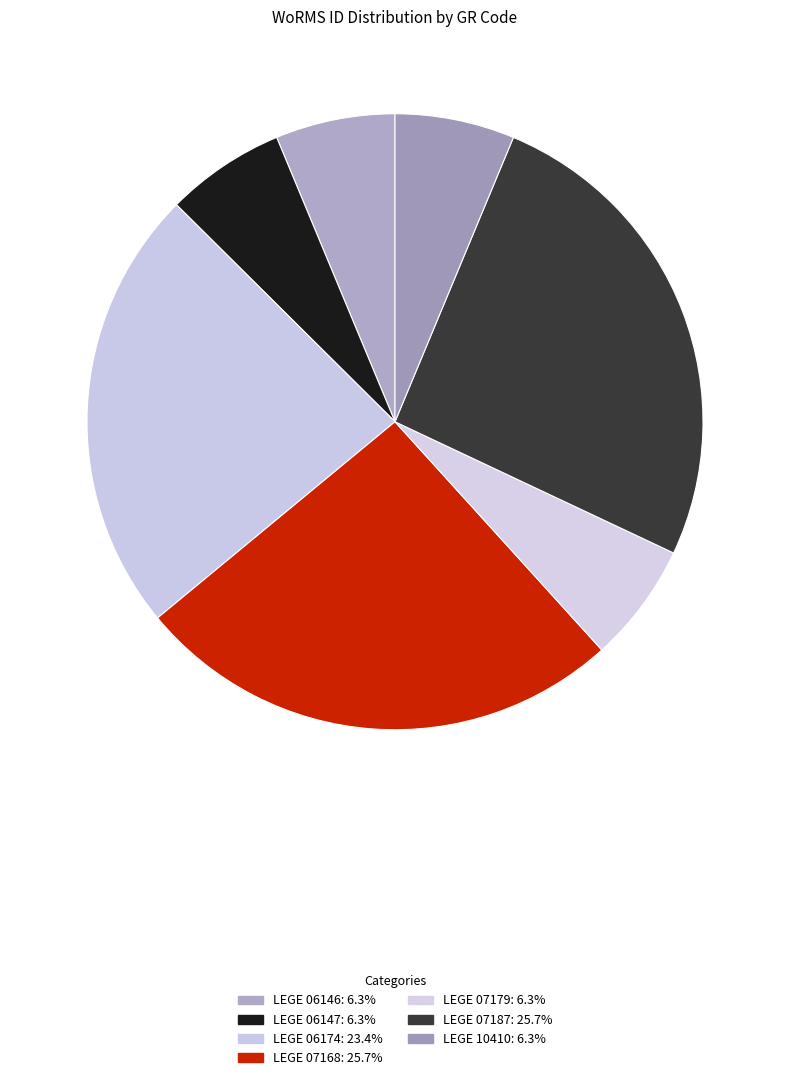

Count the number of slices in the pie.

7